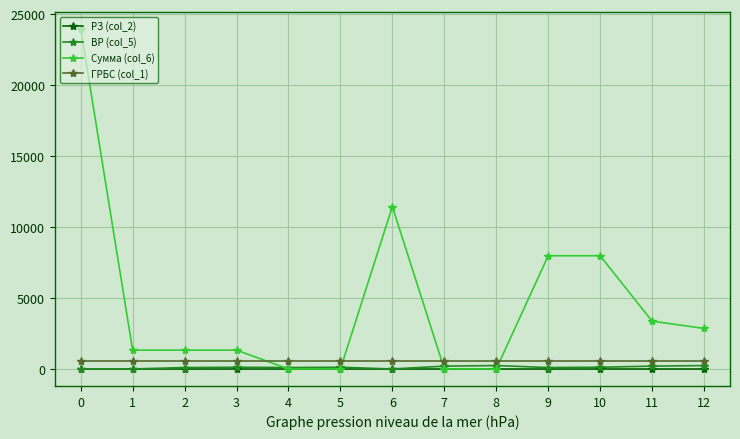

True or false: ВР (col_5) has more than 1 points higher than both neighbors.

True